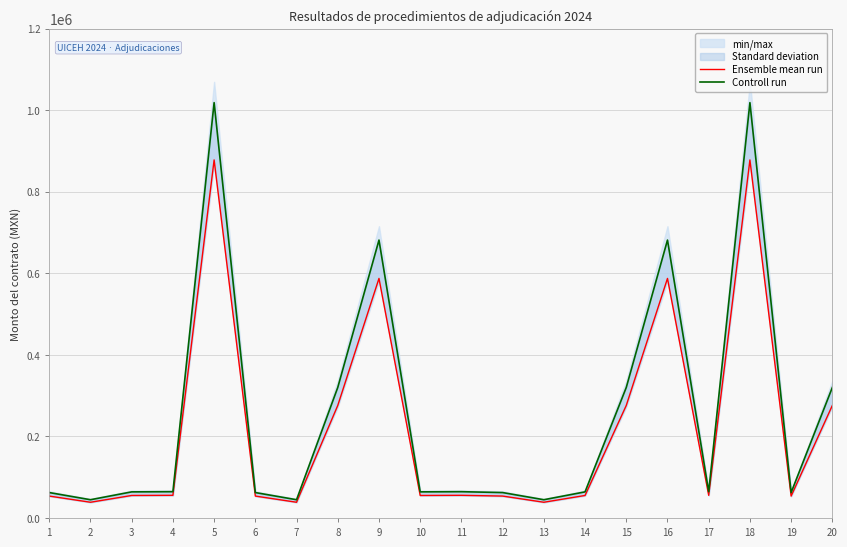

At which category does the chart reach its minimum across all series?

2